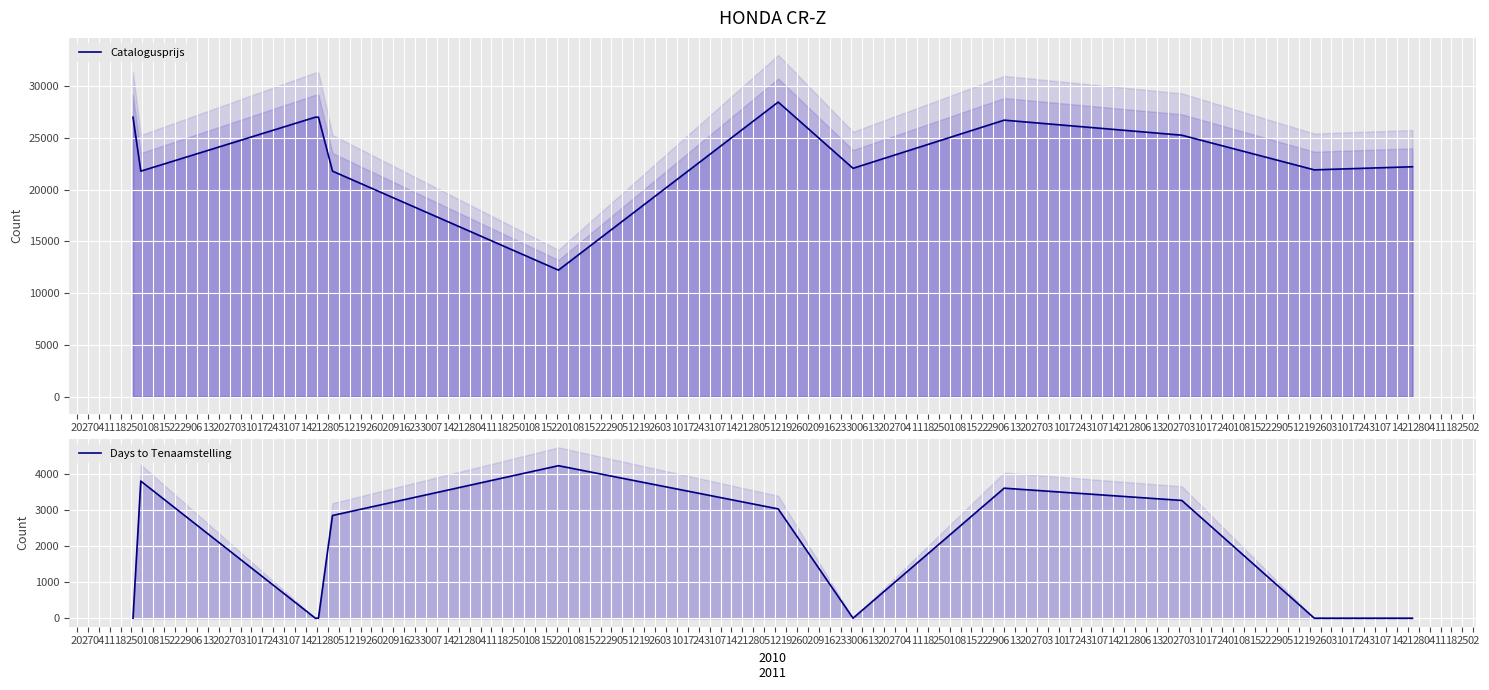

What is the difference between the second highest and second lowest values in the Days to Tenaamstelling series?

3795